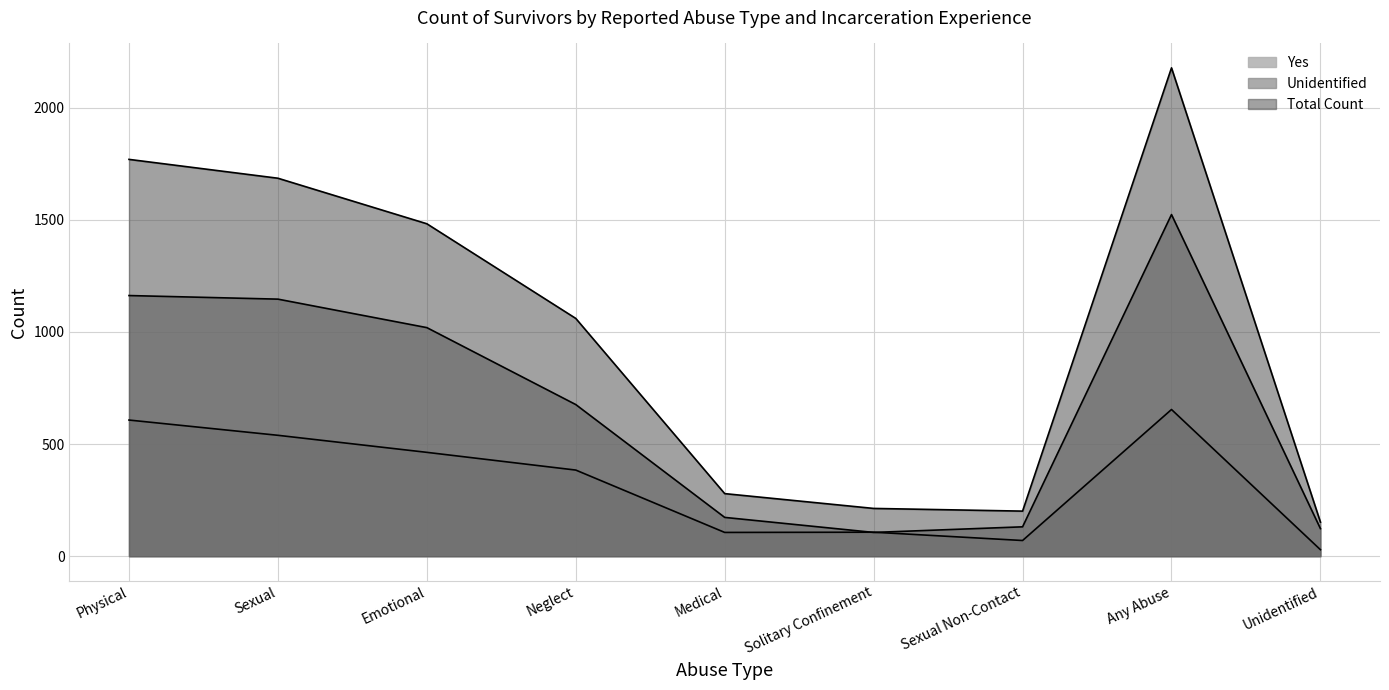

What is the difference between the maximum and minimum values in the Unidentified series?

1417